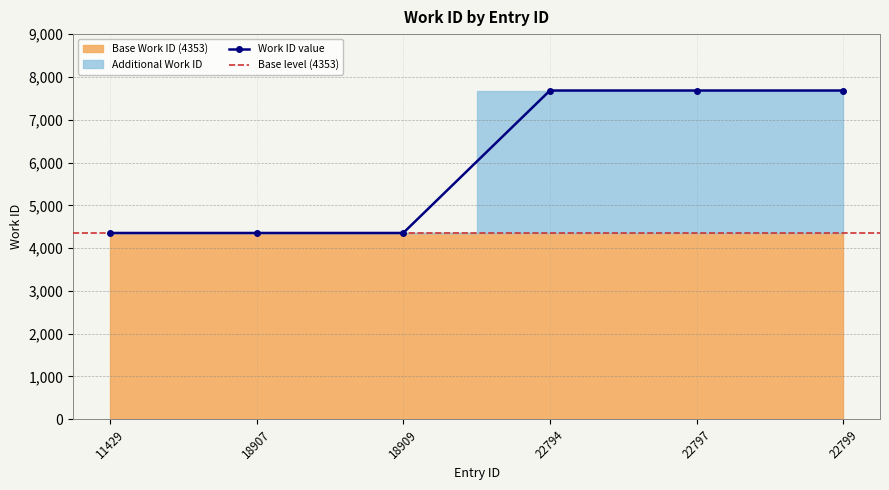

Which label corresponds to the largest value in the chart?

22794